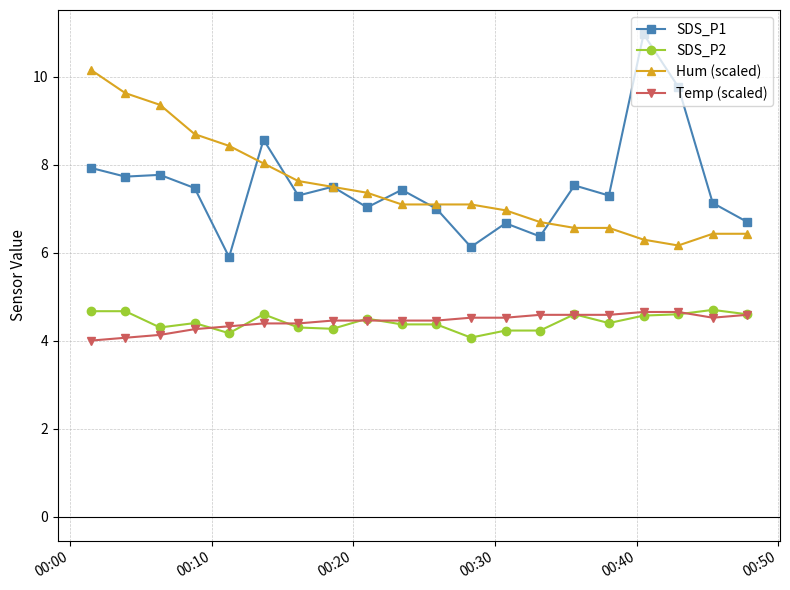

True or false: SDS_P2 and Hum (scaled) intersect in this chart.

False